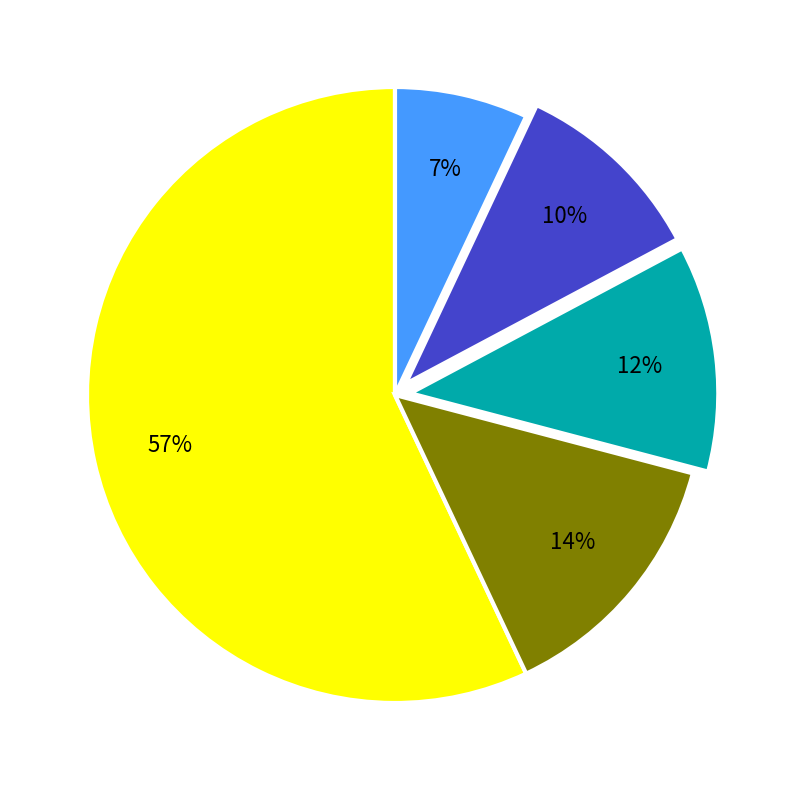

To the nearest percent, what is the difference between the largest and smallest slice percentages?

50%